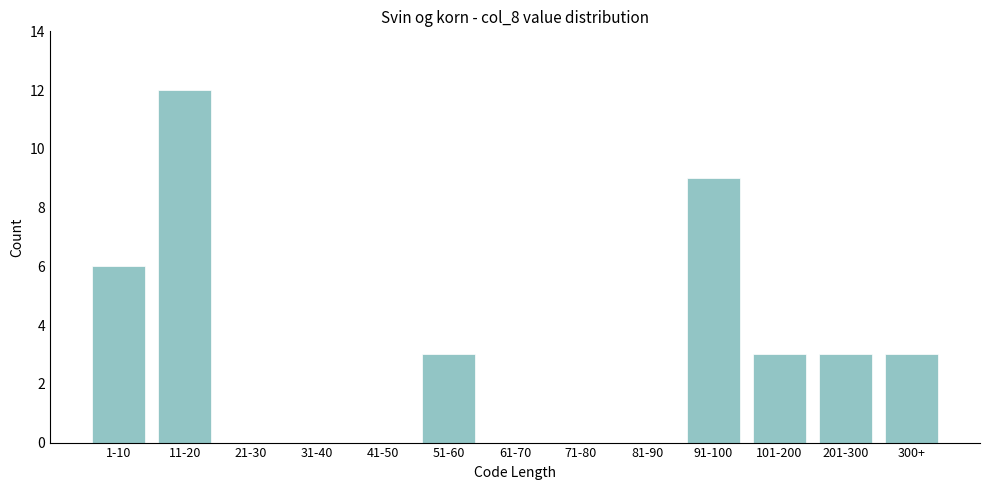

Reading right to left, extract all data points from this chart.

300+=3	201-300=3	101-200=3	91-100=9	81-90=0	71-80=0	61-70=0	51-60=3	41-50=0	31-40=0	21-30=0	11-20=12	1-10=6